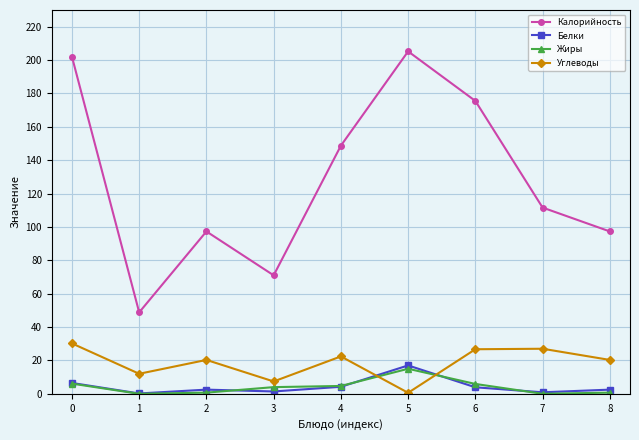

True or false: Углеводы and Белки cross at least once.

True